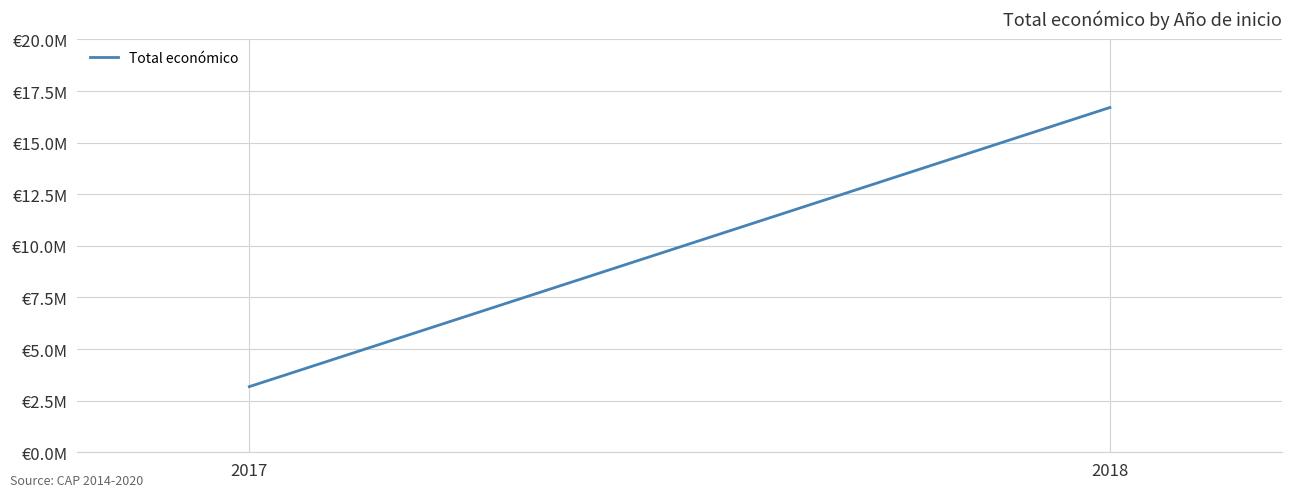

What is the smallest value displayed?

3180096